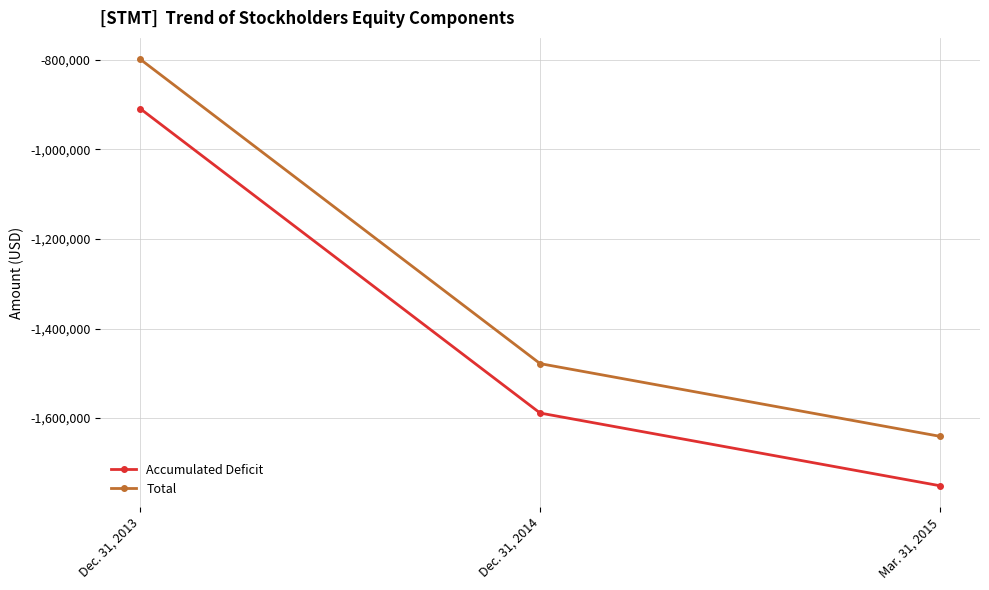

What is the difference between the highest and lowest values at Dec. 31, 2014?

110378